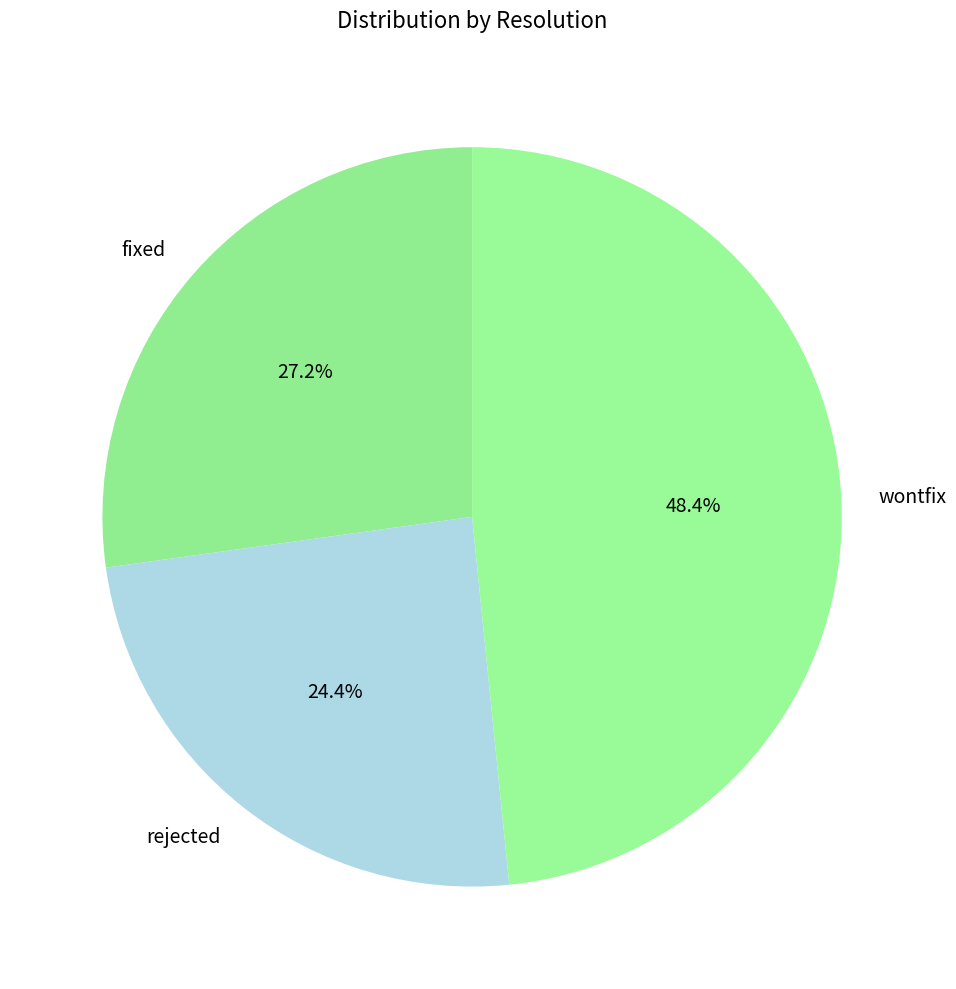

To the nearest percent, what percentage of the pie is fixed?

27%